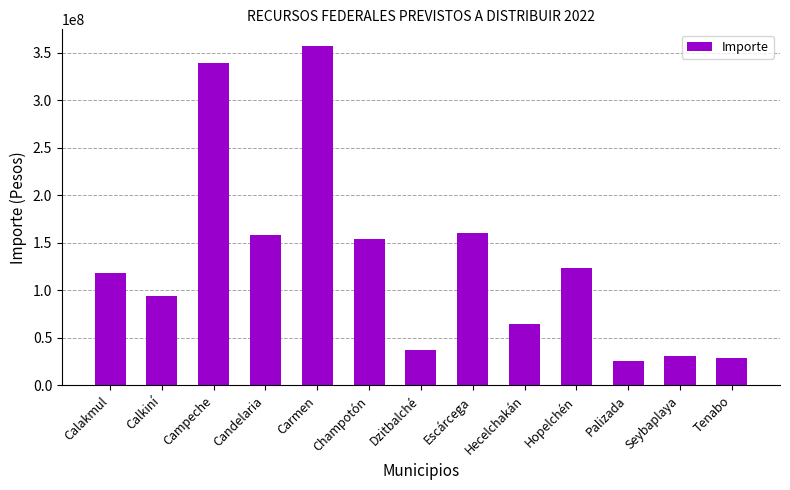

The value at Calakmul is 118719819. True or false?

True